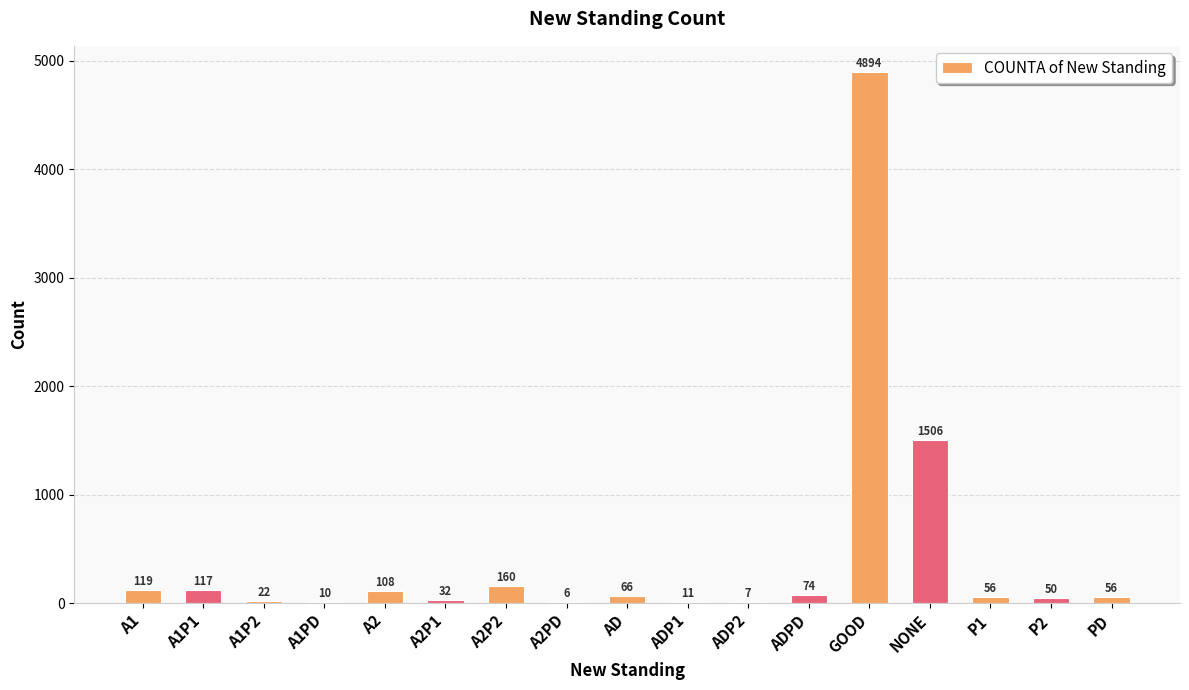

The value at A2PD is 6. True or false?

True